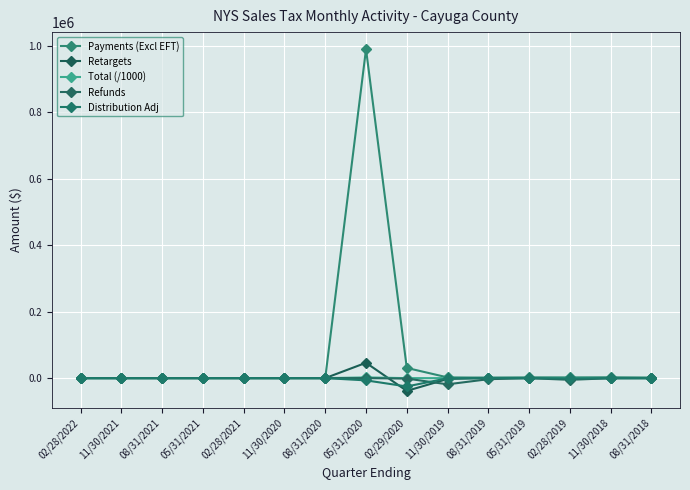

Is the value of Retargets at 08/31/2019 greater than the value of Payments (Excl EFT) at 08/31/2021?

No